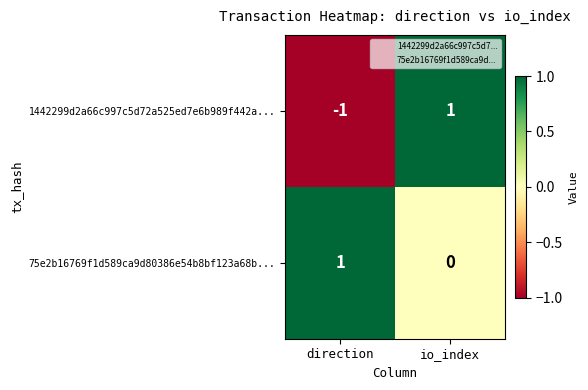

Which series changed the most between direction and io_index?

1442299d2a66c997c5d72a525ed7e6b989f442a...